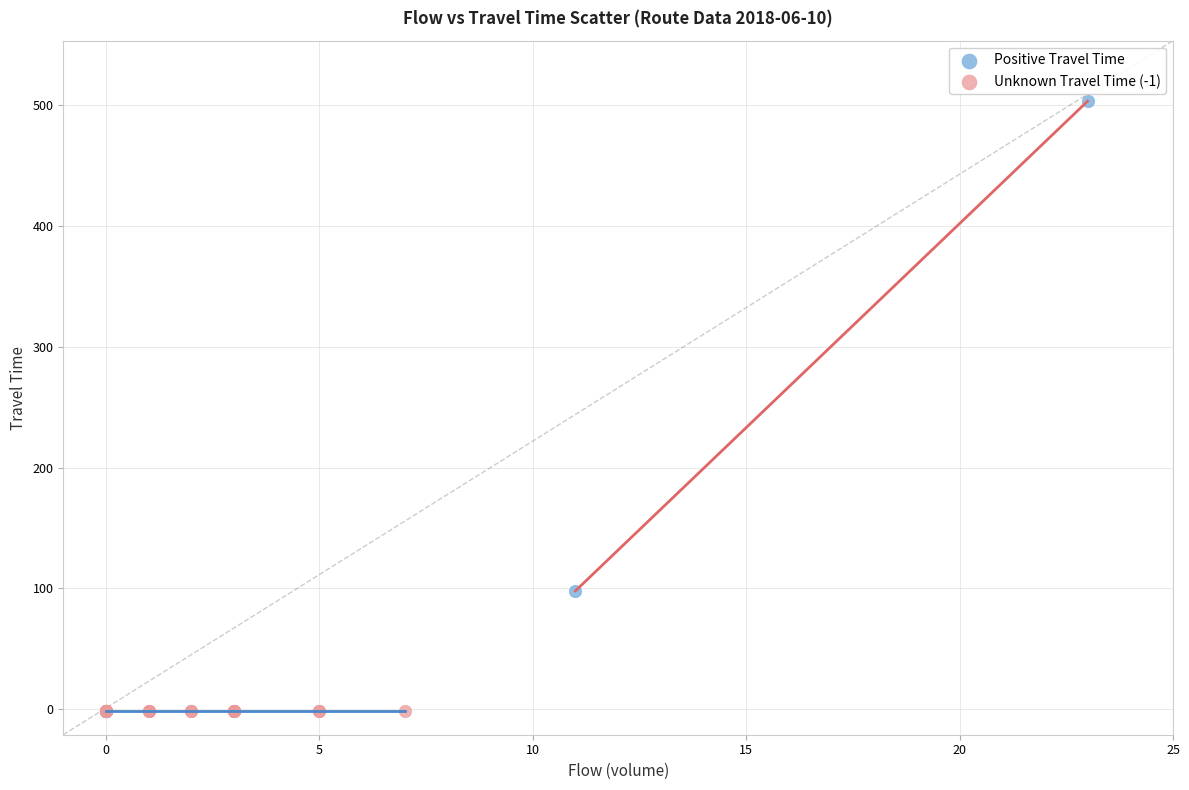

Which series reaches the maximum Y coordinate?

Positive Travel Time